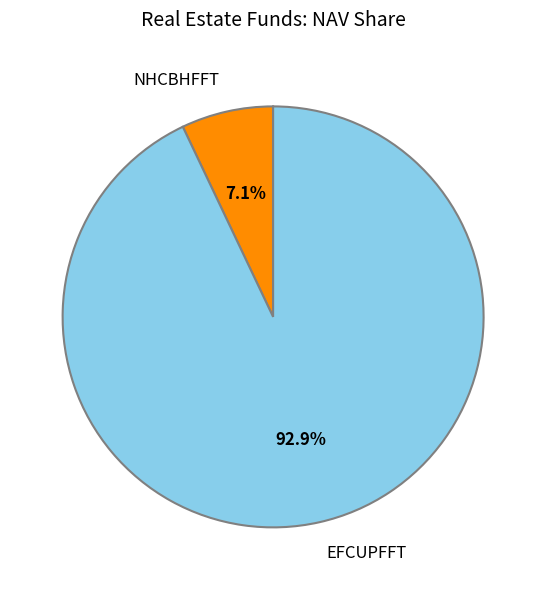

To the nearest percent, what is the difference between the largest and smallest slice percentages?

86%